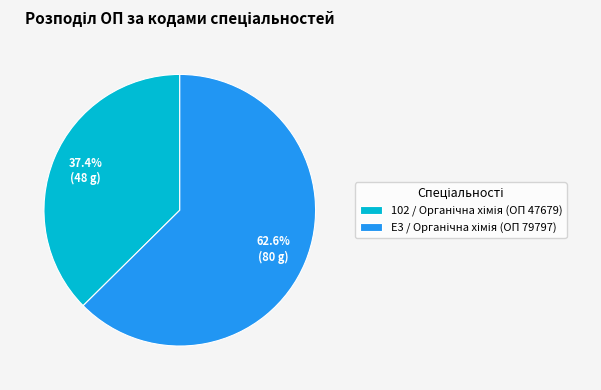

Is there a majority slice in this chart?

Yes